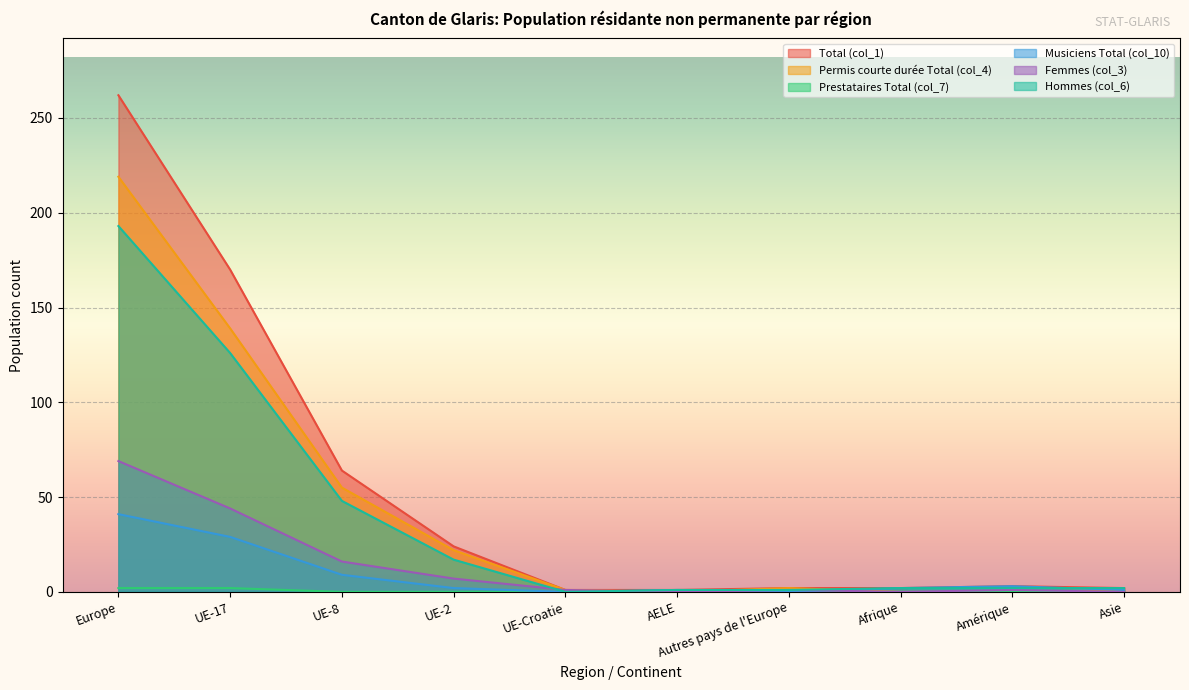

At which label is Permis courte durée Total (col_4) closest to 109?

UE-17